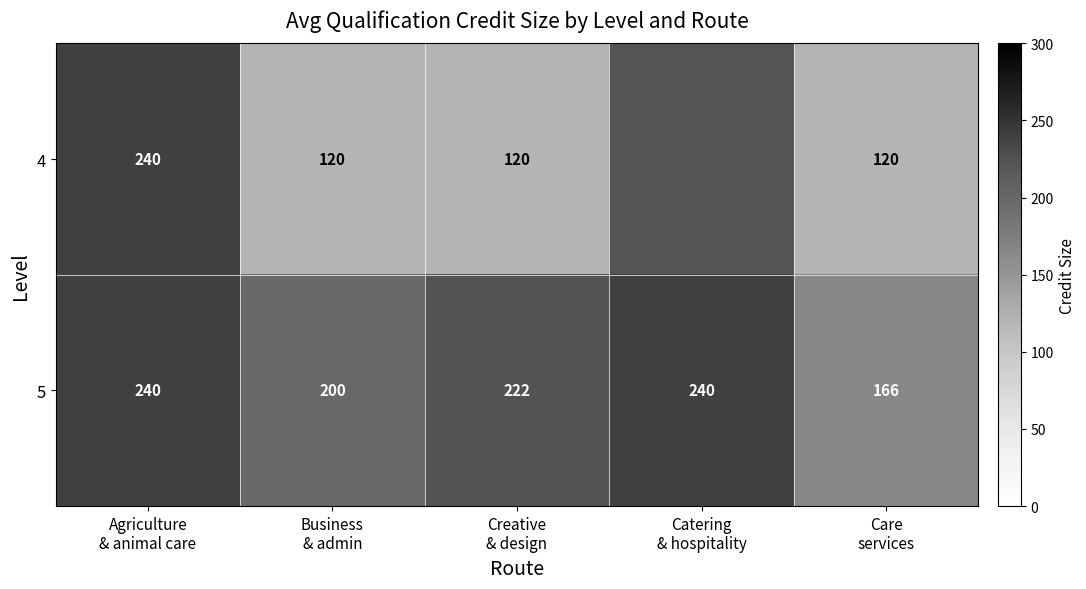

What is the sum of all 5 values?

1068